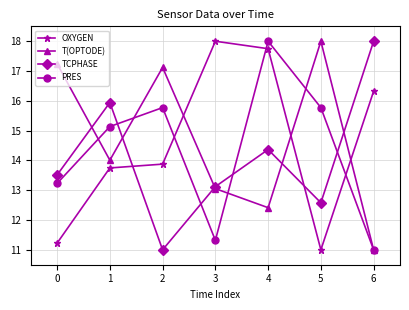

At 5, list the series in order from smallest to largest.

OXYGEN, TCPHASE, PRES, T(OPTODE)